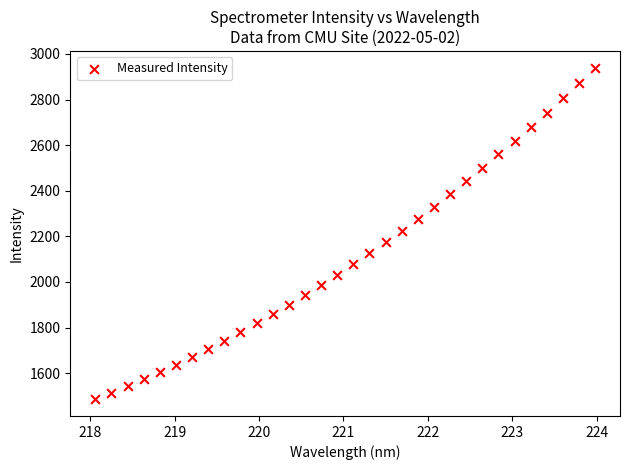

What is the range of X values (max minus min)?

5.9